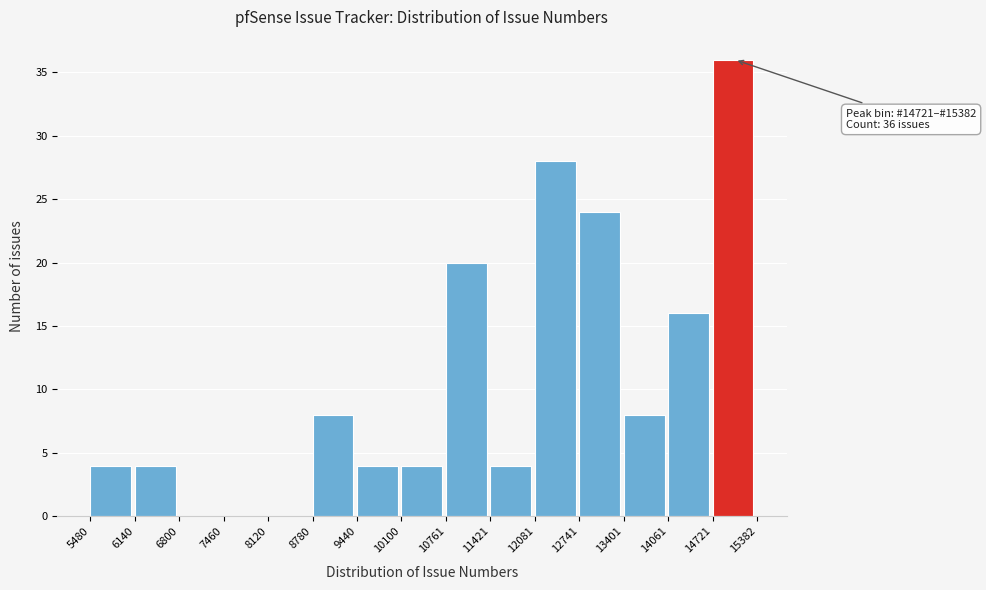

Which range on the x-axis has the tallest bar?

14721 to 15382